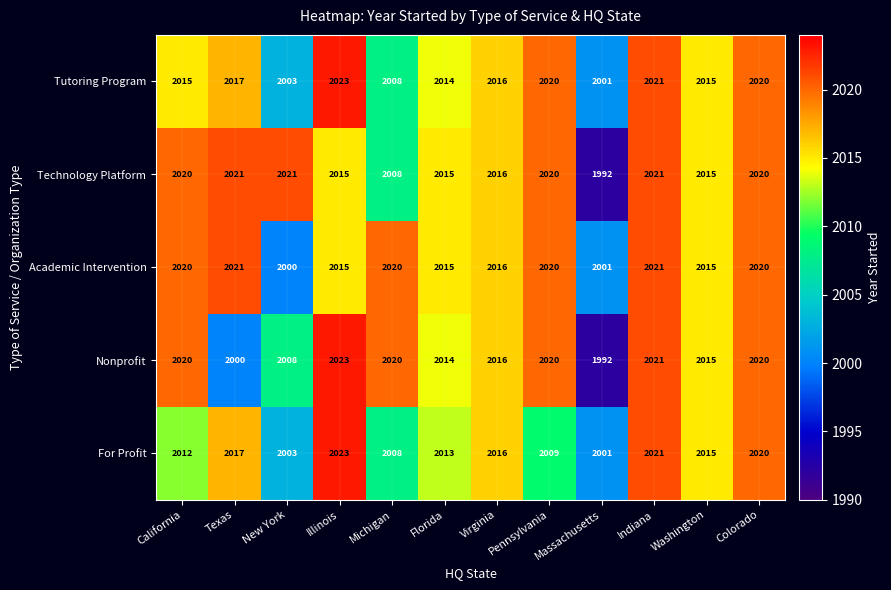

The value of For Profit at Michigan is 2008. True or false?

True